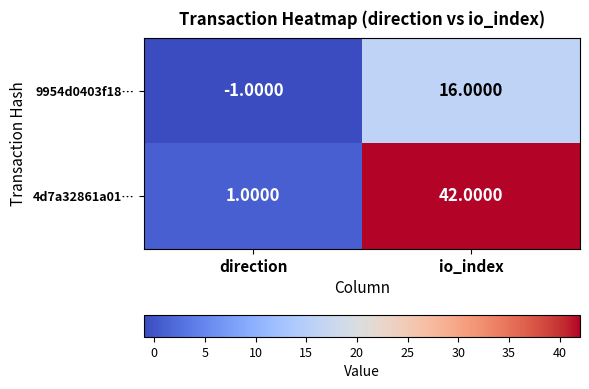

Where is 9954d0403f18… nearest to the value 7?

direction